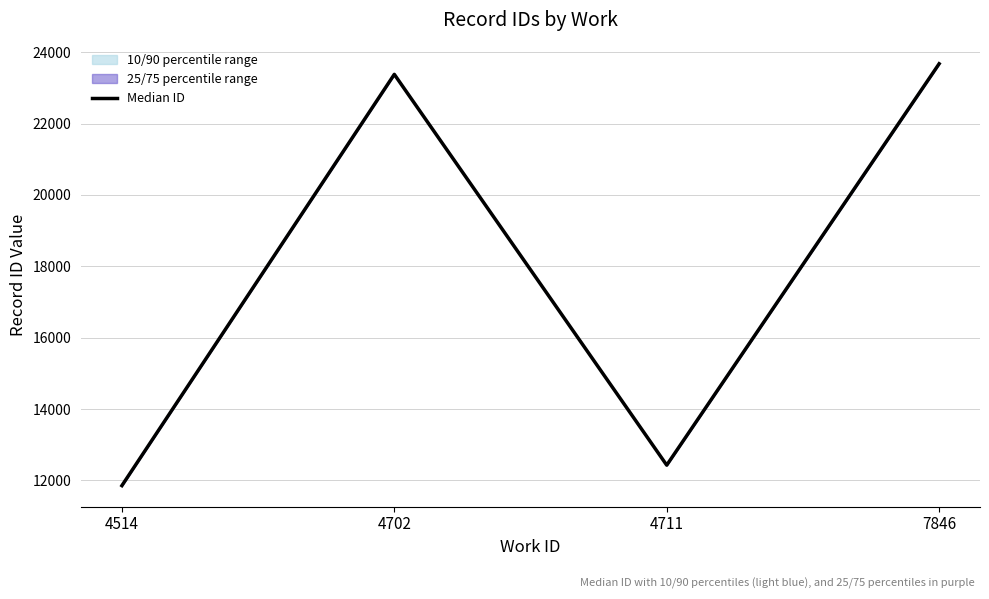

At which category does the chart reach its peak across all series?

7846